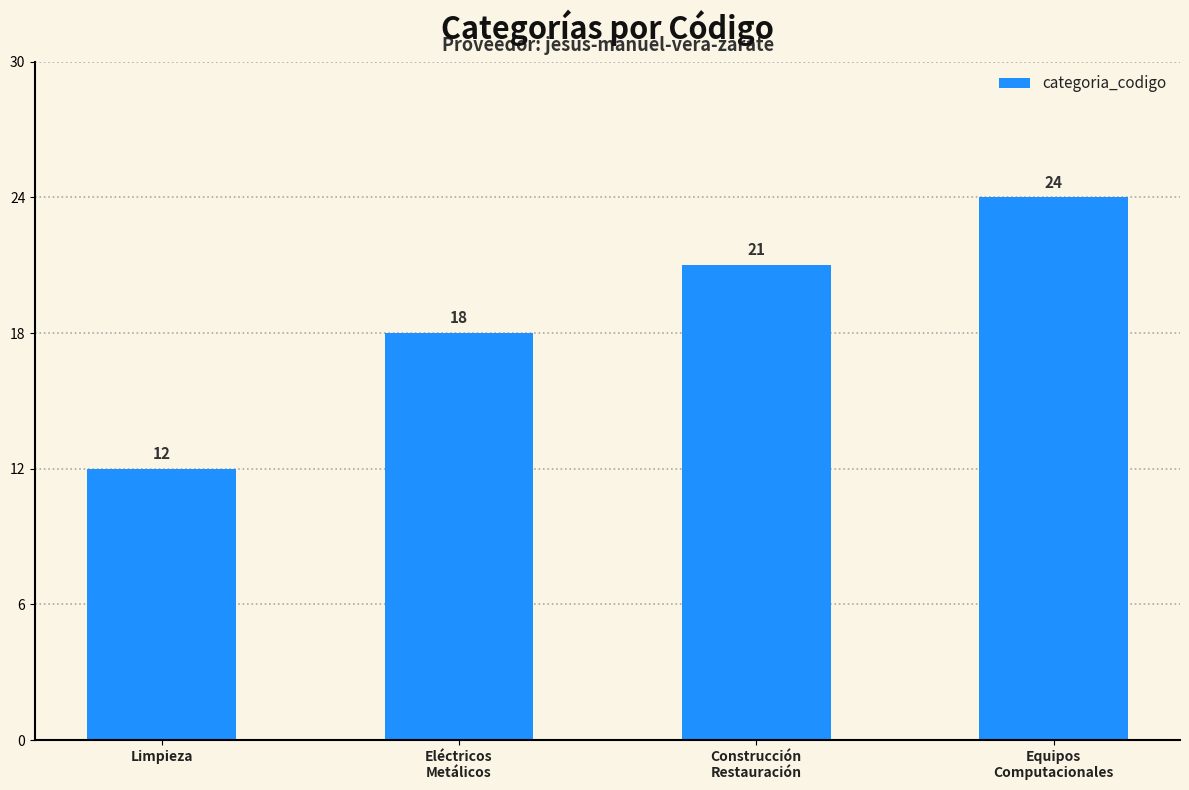

Reading left to right, list all the values displayed in this chart.

Limpieza=12	Eléctricos
Metálicos=18	Construcción
Restauración=21	Equipos
Computacionales=24